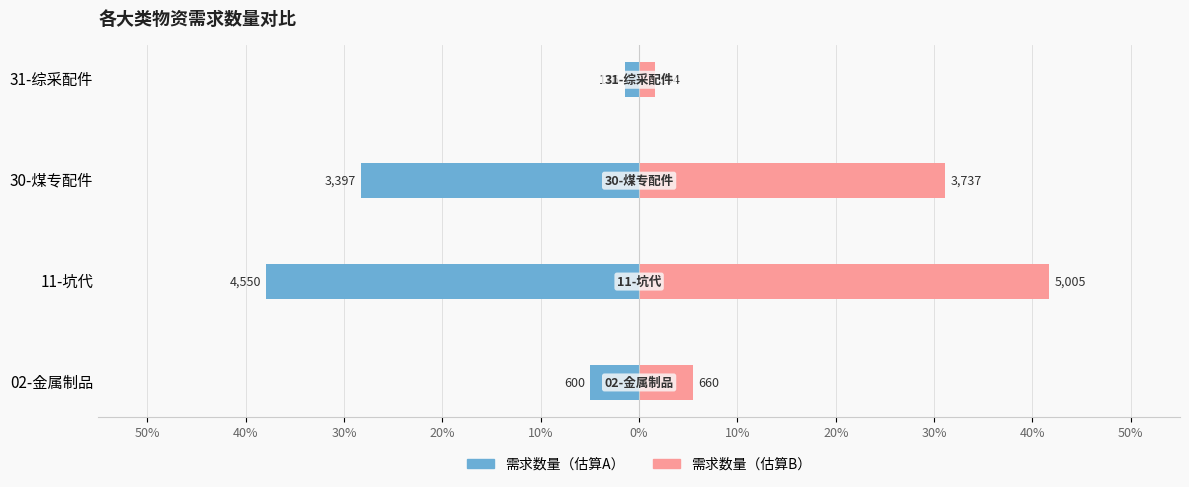

Which series has the largest total across all categories?

需求数量（估算B）